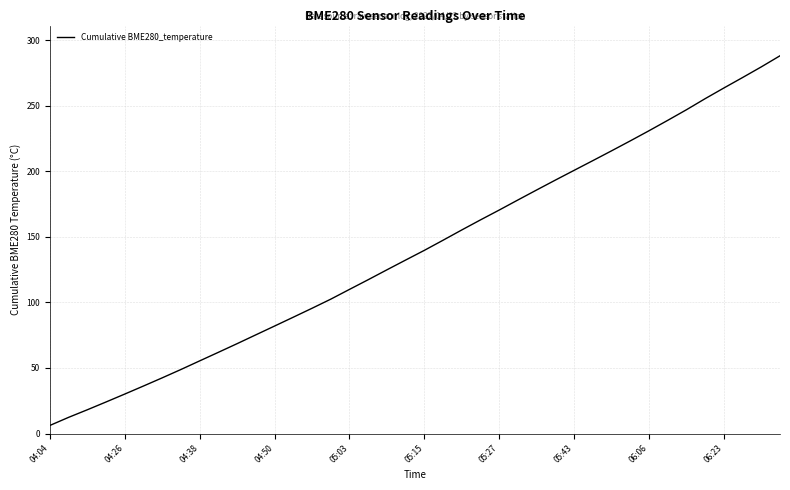

What is the maximum value shown in the chart?

288.3